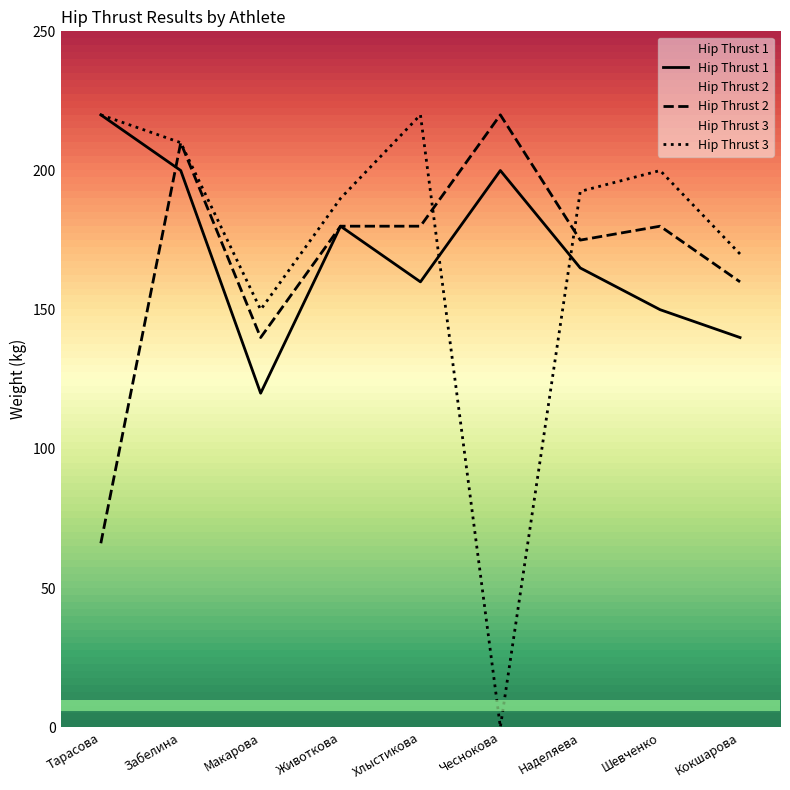

The value of Hip Thrust 1 at Шевченко is 45.5. True or false?

False